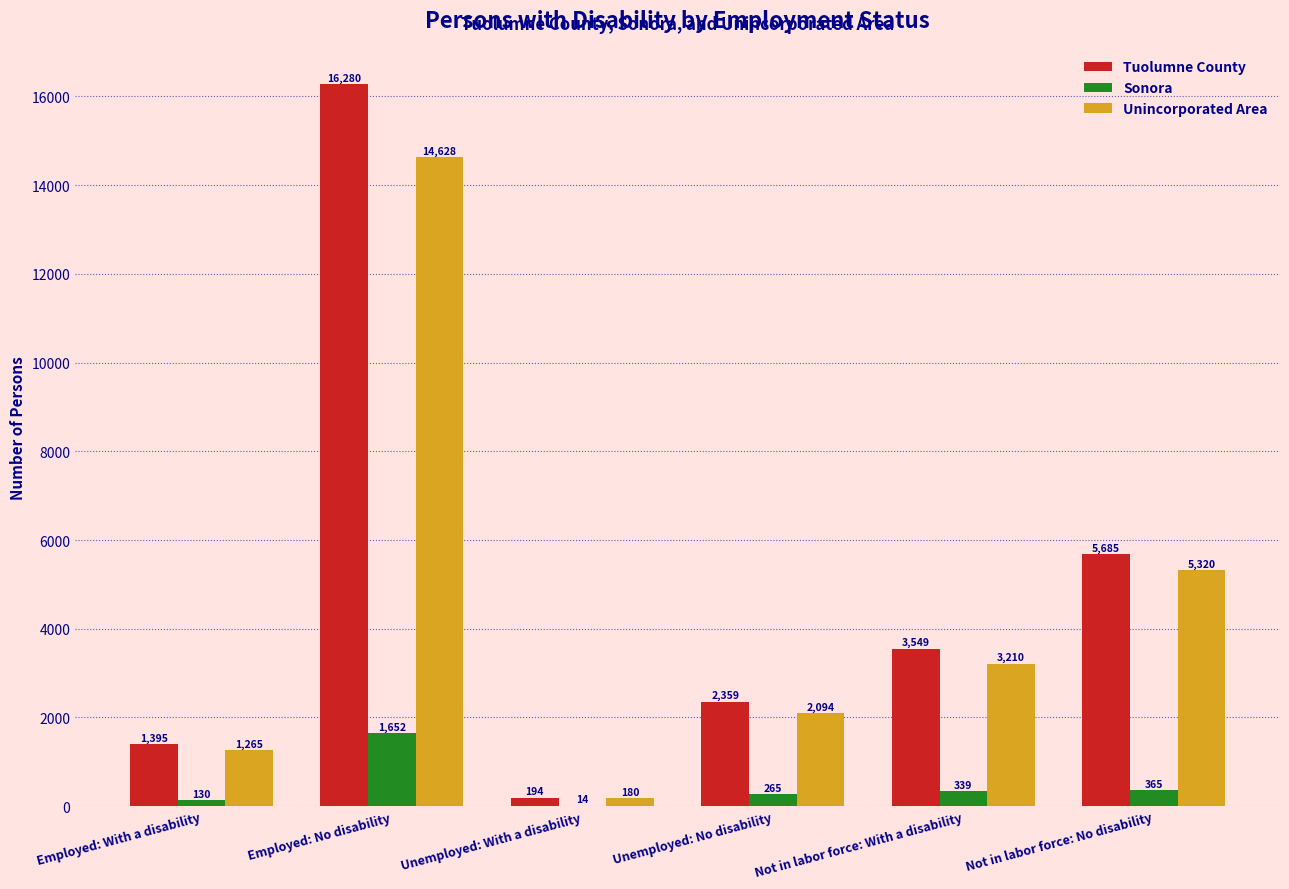

Which series changed the most between Employed: No disability and Not in labor force: With a disability?

Tuolumne County